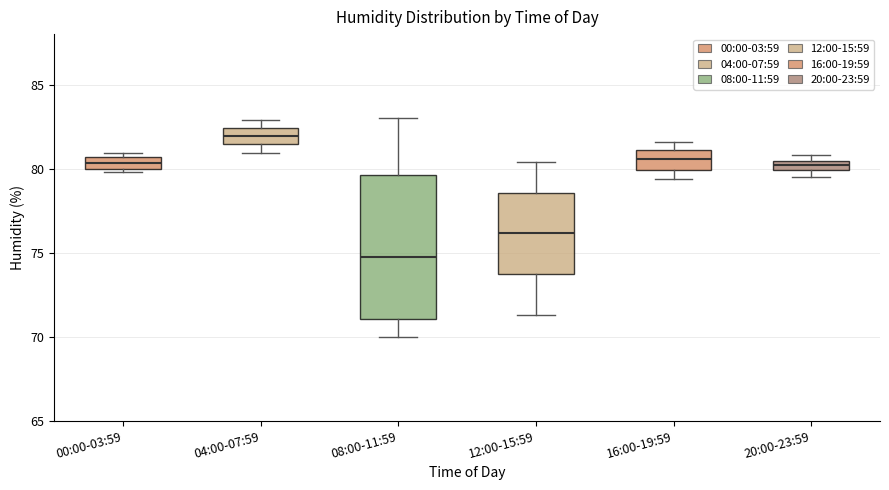

Which box has the lowest median line?

08:00-11:59